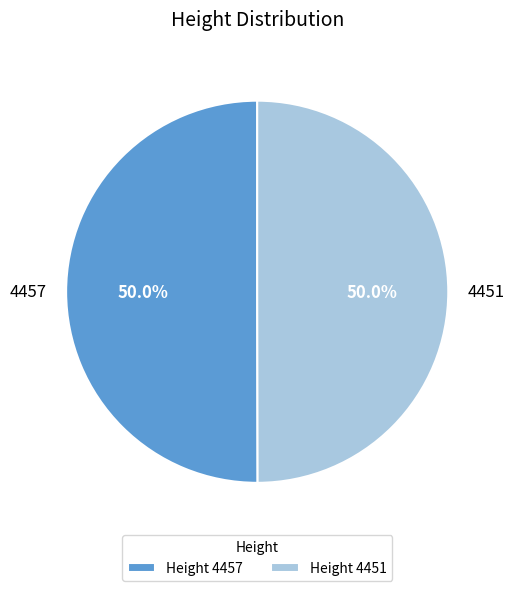

What is the total percentage of 4451 and 4457?

100.0%